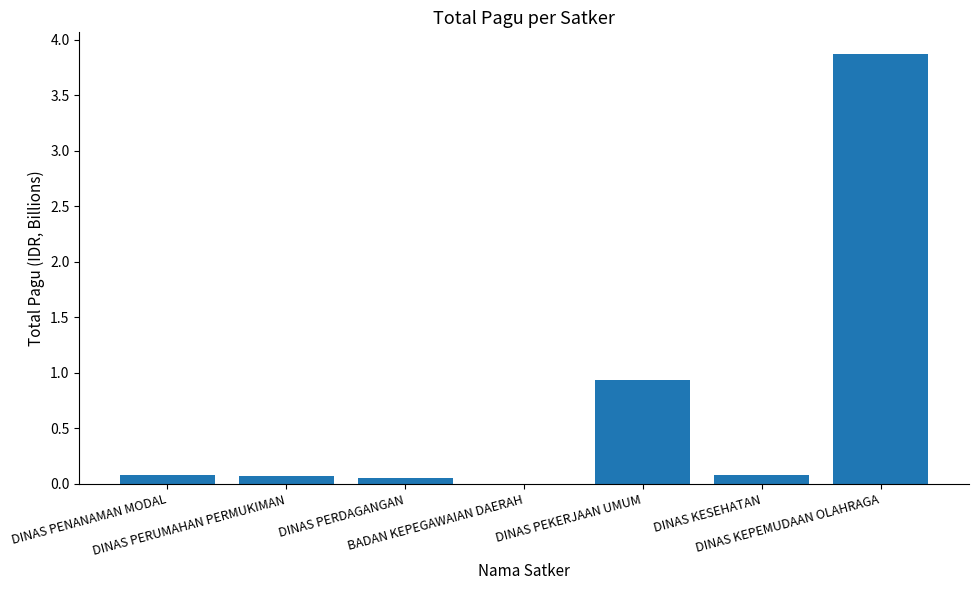

What is the difference between the values at DINAS PEKERJAAN UMUM and DINAS KEPEMUDAAN OLAHRAGA?

2.9